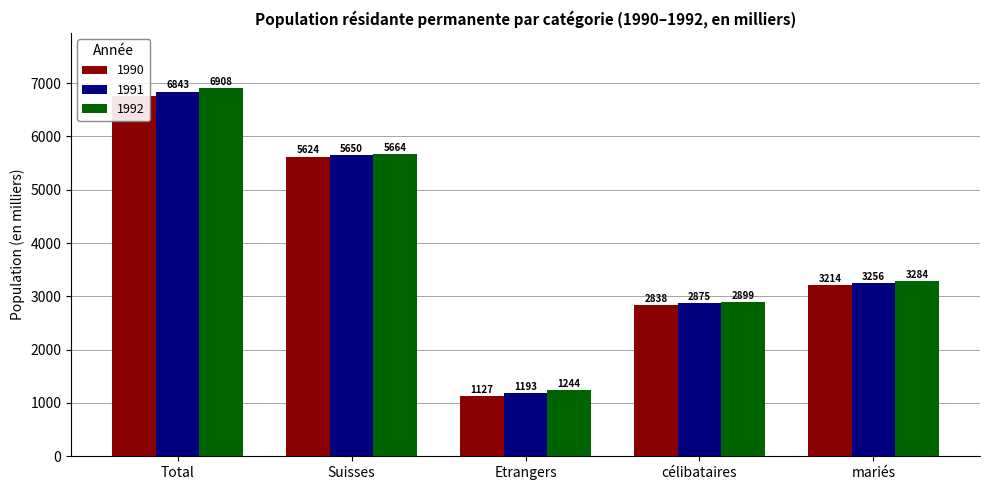

What position from the left is Etrangers?

3